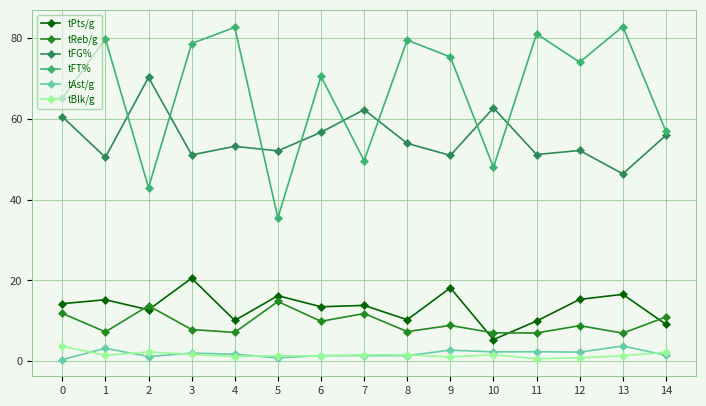

True or false: tFT% has a value of 103.0 at 3.

False